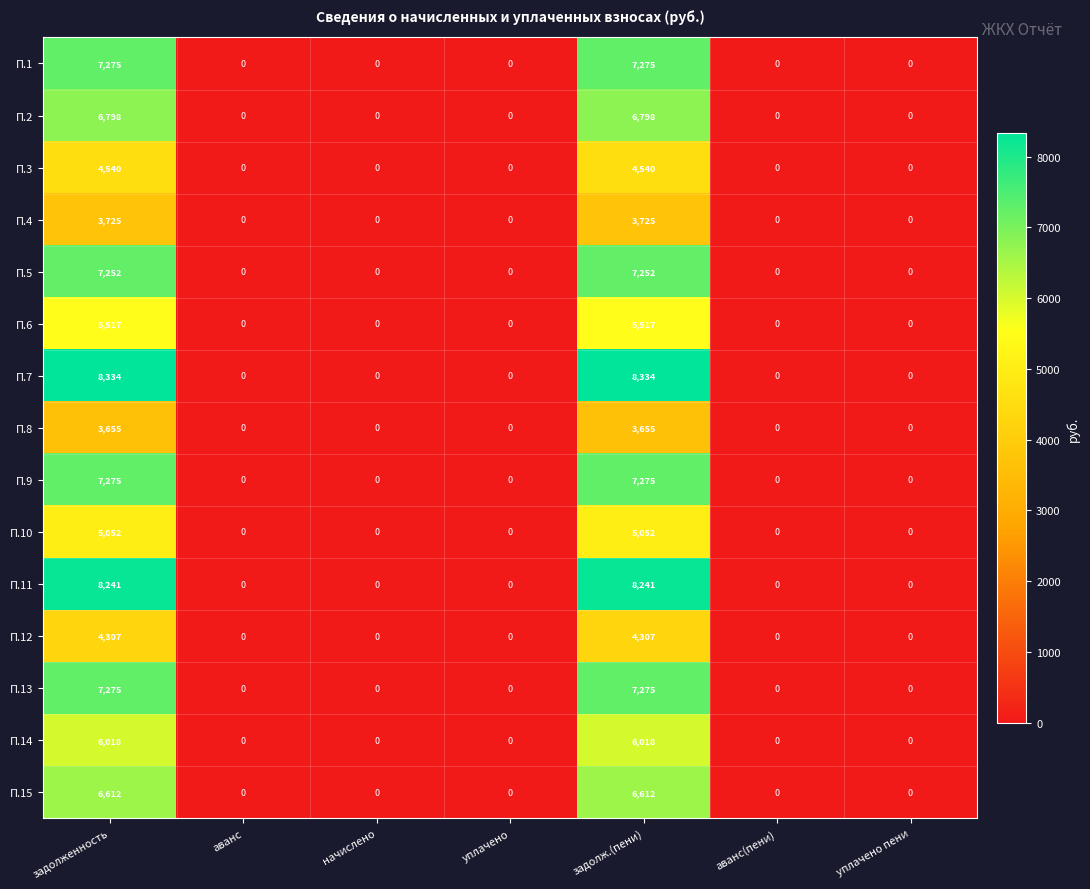

What is the sum of all П.7 values?

16668